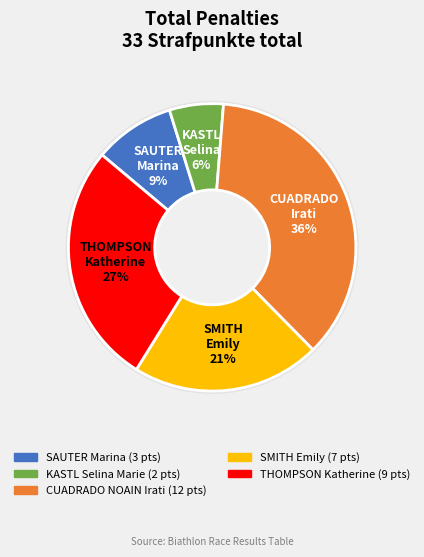

To the nearest percent, what is the difference between the largest and smallest slice percentages?

30%